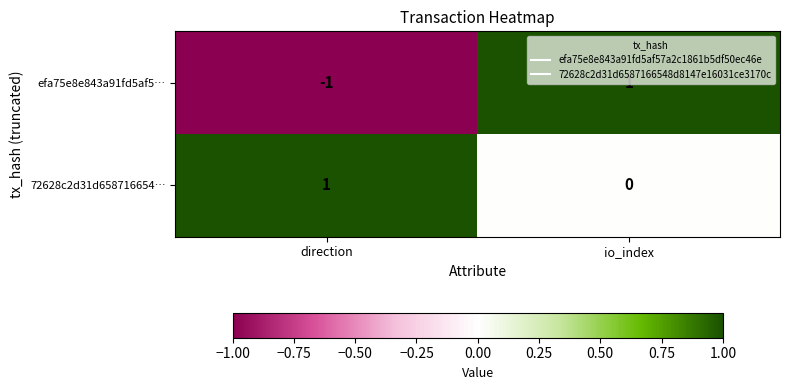

At io_index, list the series in order from smallest to largest.

72628c2d31d658716654…, efa75e8e843a91fd5af5…